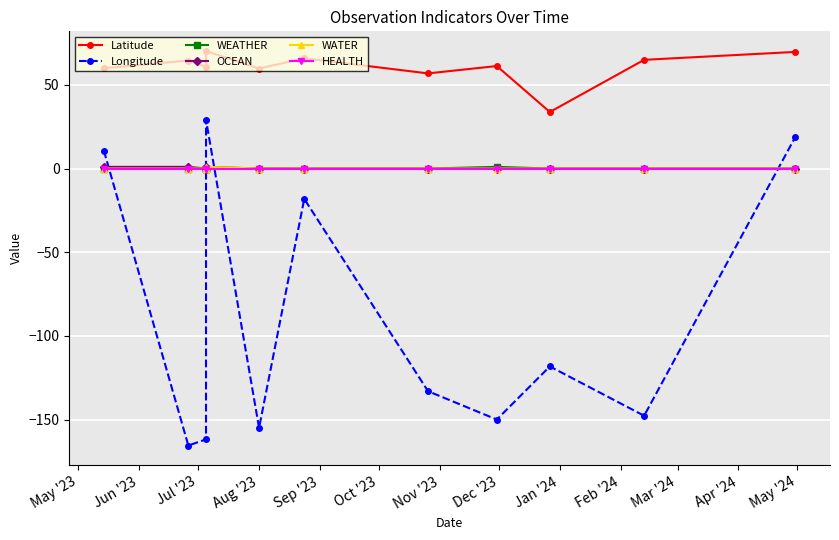

How many lines are shown in the chart?

6